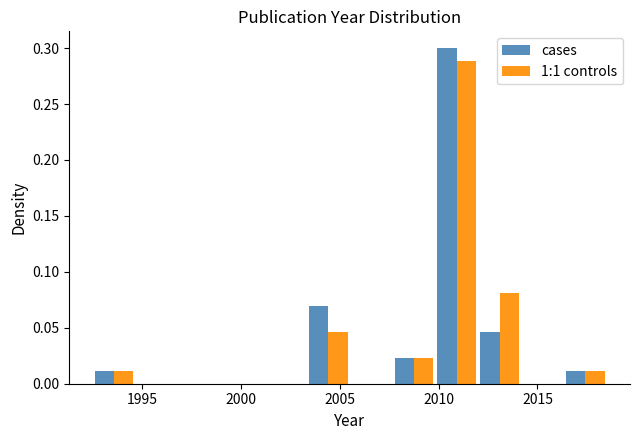

Reading left to right, list every range on the x-axis with the height of the bar of each series over it. Neither the bar edges nor the heights are printed on the chart, so give them approximately, as read against the axes.

1992.5 to 1994.5: cases=0.010	1:1 controls=0.010
1994.5 to 1997.0: cases=0	1:1 controls=0
1997.0 to 1999.0: cases=0	1:1 controls=0
1999.0 to 2001.0: cases=0	1:1 controls=0
2001.0 to 2003.5: cases=0	1:1 controls=0
2003.5 to 2005.5: cases=0.070	1:1 controls=0.045
2005.5 to 2007.5: cases=0	1:1 controls=0
2007.5 to 2010.0: cases=0.025	1:1 controls=0.025
2010.0 to 2012.0: cases=0.300	1:1 controls=0.290
2012.0 to 2014.0: cases=0.045	1:1 controls=0.080
2014.0 to 2016.5: cases=0	1:1 controls=0
2016.5 to 2018.5: cases=0.010	1:1 controls=0.010